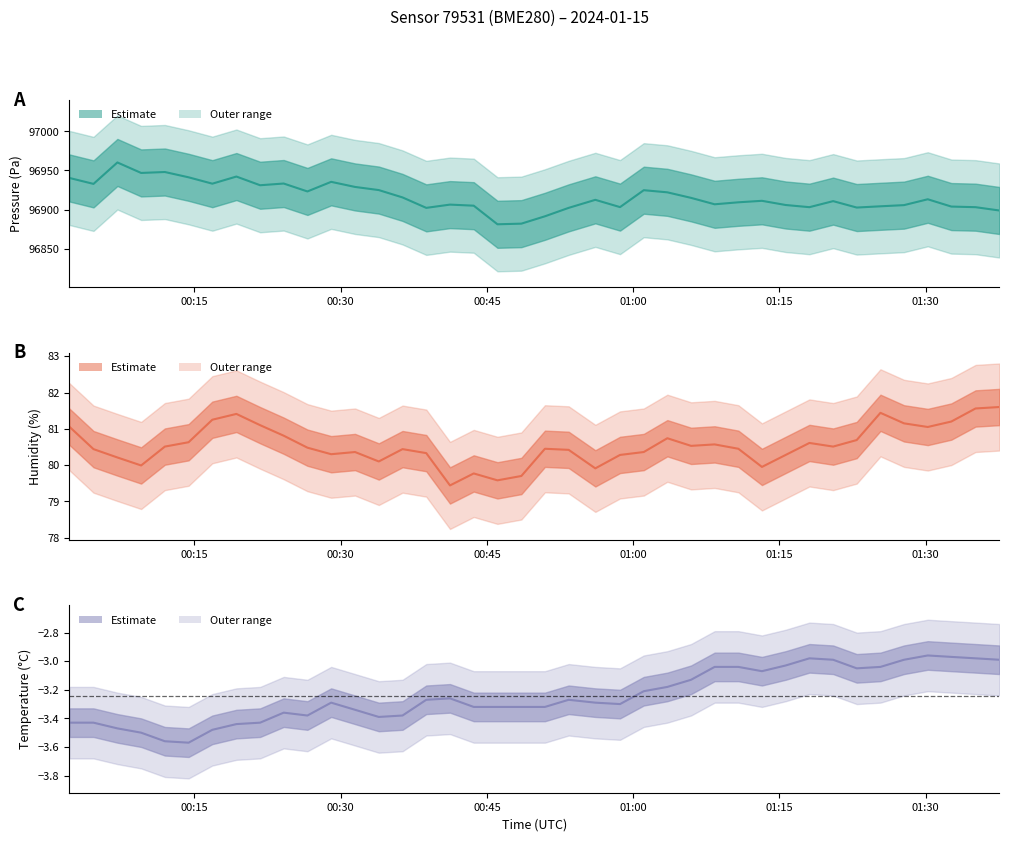

In temperature, how many points are lower than both neighbors (excluding endpoints)?

6